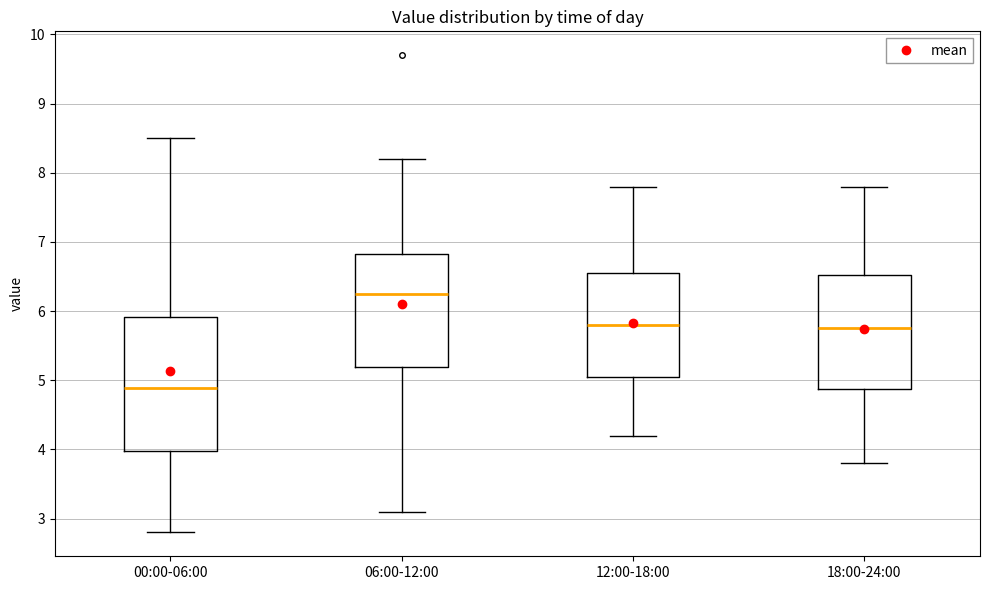

Where does the upper whisker of the box for 06:00-12:00 end on the y-axis? The values are not printed on the chart, so give them approximately, as read against the axis.

8.2